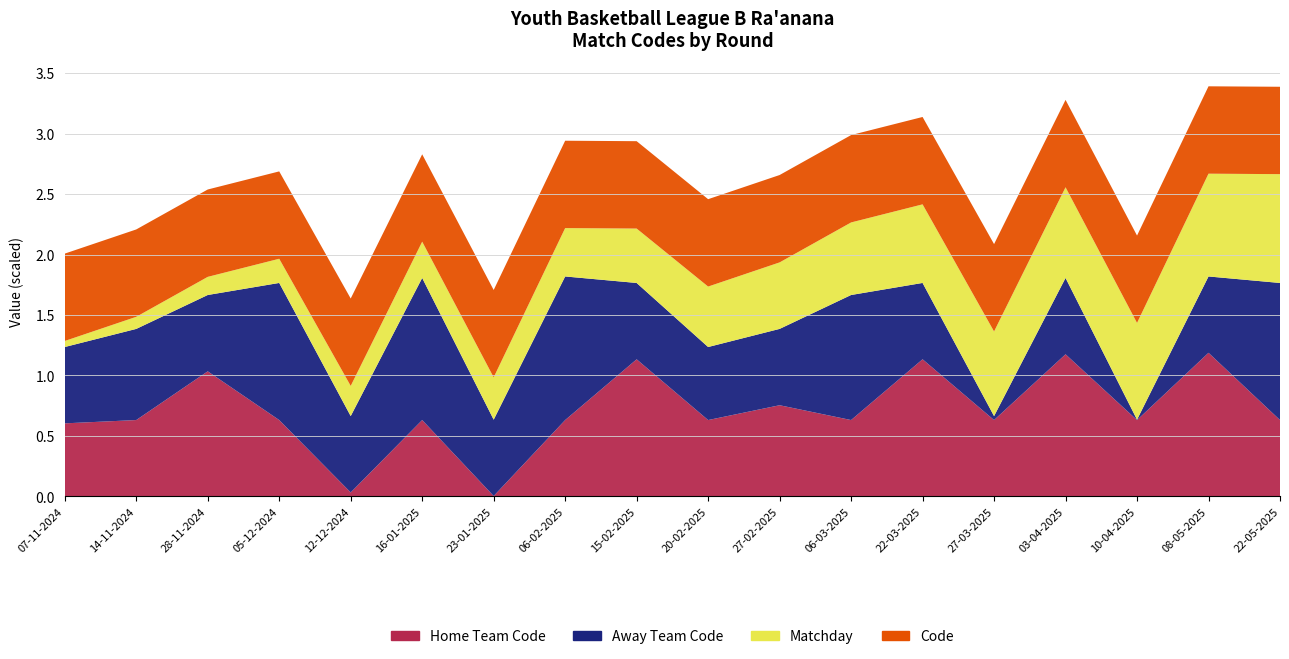

Reading left to right, list all the values displayed in this chart.

Home Team Code: 07-11-2024=6040	14-11-2024=6313	28-11-2024=10342	05-12-2024=6313	12-12-2024=326	16-01-2025=6313	23-01-2025=31	06-02-2025=6313	15-02-2025=11337	20-02-2025=6313	27-02-2025=7538	06-03-2025=6313	22-03-2025=11339	27-03-2025=6313	03-04-2025=11752	10-04-2025=6313	08-05-2025=11875	22-05-2025=6313
Away Team Code: 07-11-2024=6313	14-11-2024=7538	28-11-2024=6313	05-12-2024=11339	12-12-2024=6313	16-01-2025=11752	23-01-2025=6313	06-02-2025=11875	15-02-2025=6313	20-02-2025=6040	27-02-2025=6313	06-03-2025=10342	22-03-2025=6313	27-03-2025=326	03-04-2025=6313	10-04-2025=31	08-05-2025=6313	22-05-2025=11337
Matchday: 07-11-2024=1	14-11-2024=2	28-11-2024=3	05-12-2024=4	12-12-2024=5	16-01-2025=6	23-01-2025=7	06-02-2025=8	15-02-2025=9	20-02-2025=10	27-02-2025=11	06-03-2025=12	22-03-2025=13	27-03-2025=14	03-04-2025=15	10-04-2025=16	08-05-2025=17	22-05-2025=18
Code: 07-11-2024=722536	14-11-2024=722545	28-11-2024=722546	05-12-2024=722555	12-12-2024=722556	16-01-2025=722565	23-01-2025=722566	06-02-2025=722575	15-02-2025=722576	20-02-2025=722581	27-02-2025=722590	06-03-2025=722591	22-03-2025=722600	27-03-2025=722601	03-04-2025=722610	10-04-2025=722611	08-05-2025=722620	22-05-2025=722621